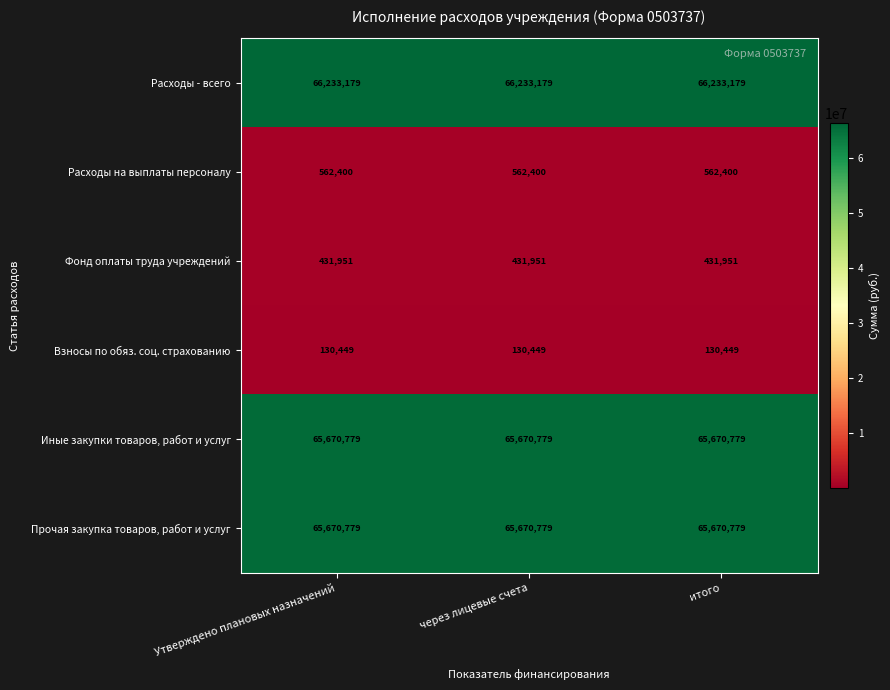

Which series has the largest total across all categories?

Расходы - всего